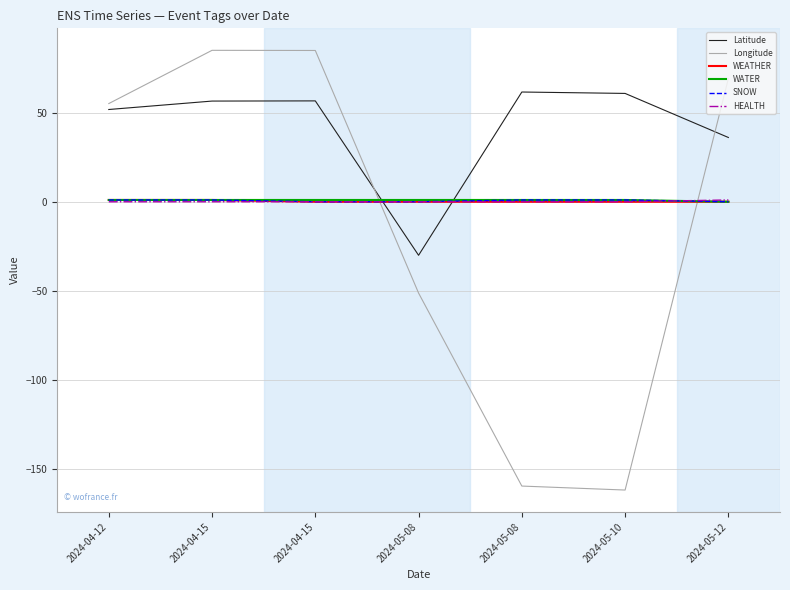

Is this an area chart (filled region under the line)?

No